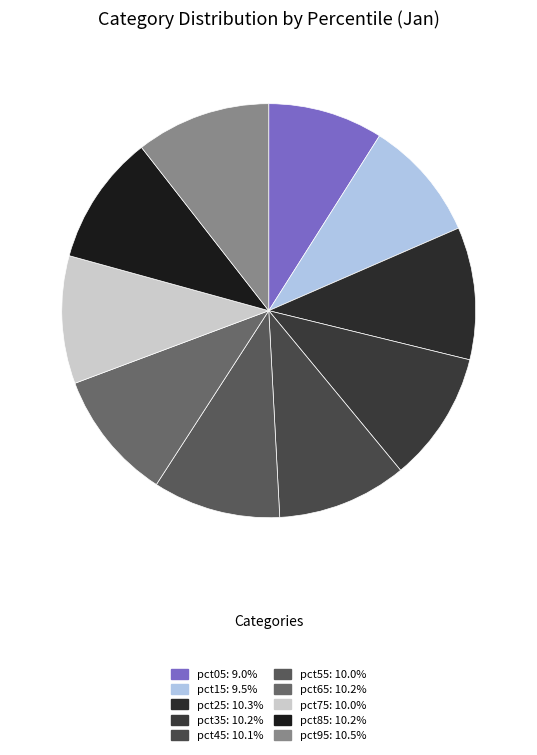

What percentage is the pct85 slice, to the nearest percent?

10%